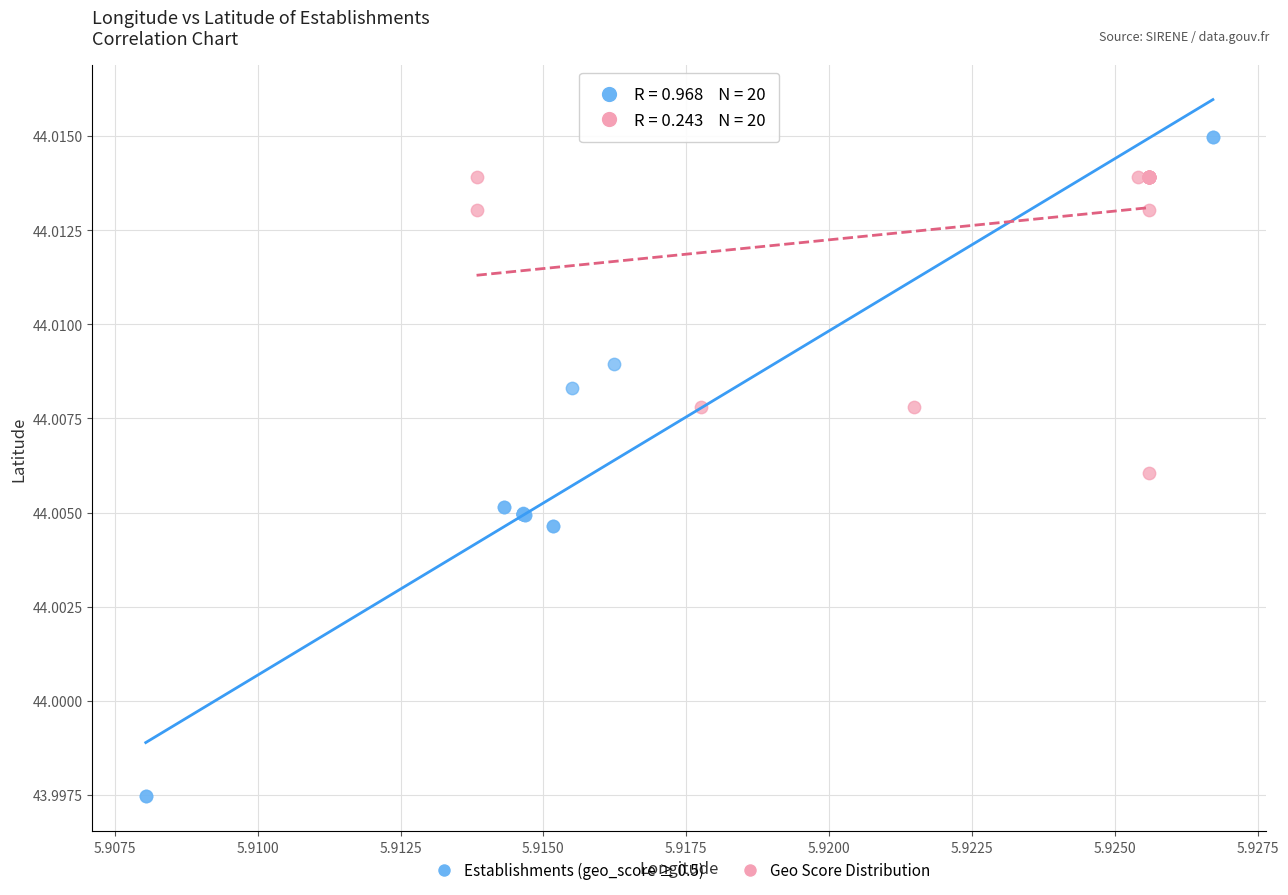

Which series reaches the maximum Y coordinate?

Establishments (geo_score ≥ 0.5)